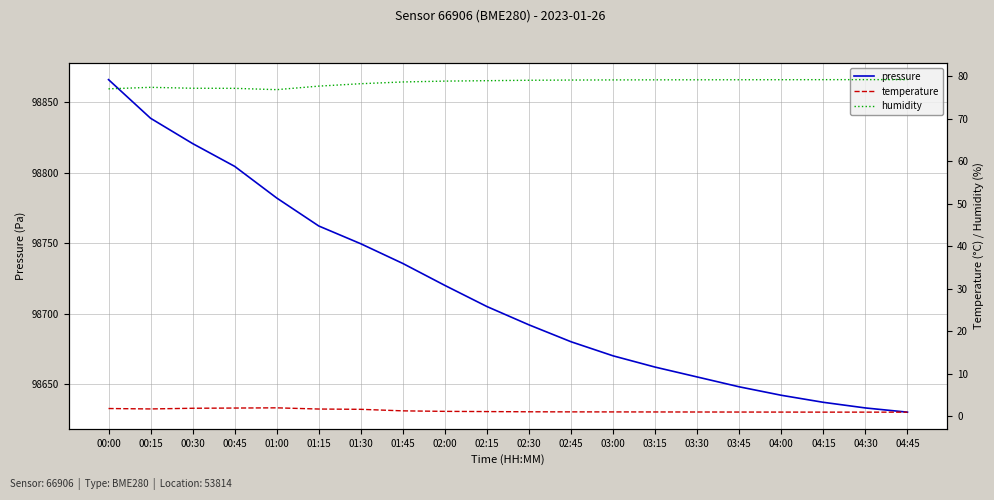

What is the difference between the maximum and minimum values in the pressure series?

236.2